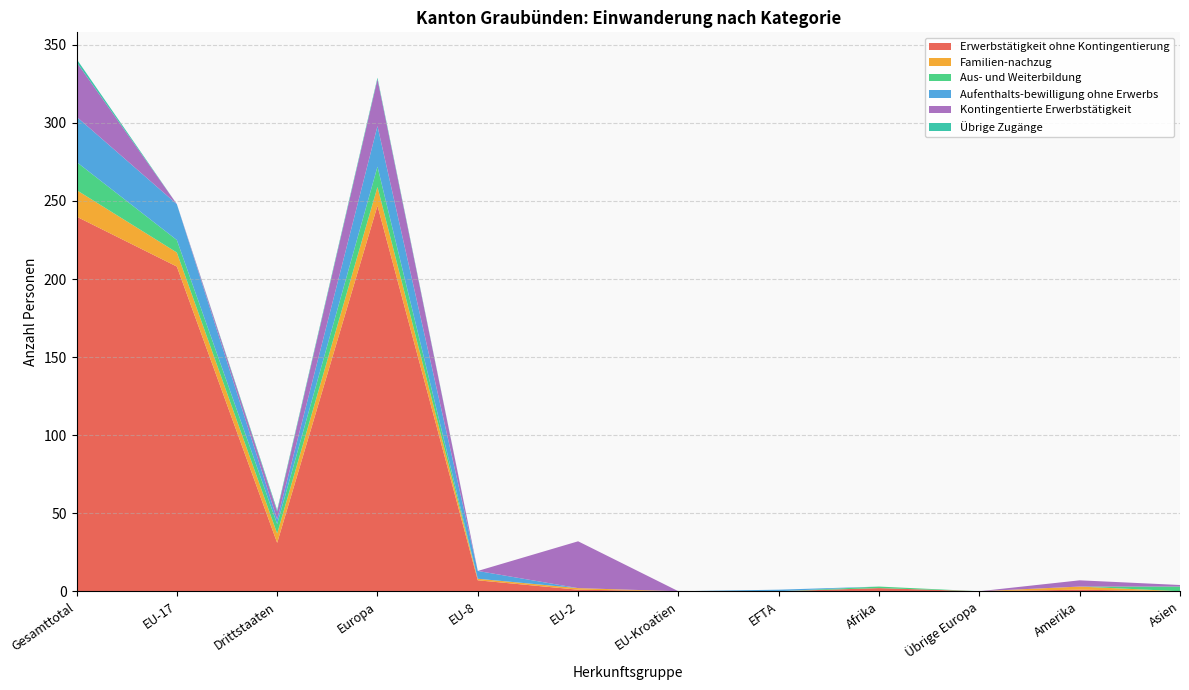

Reading left to right, extract all data points from this chart.

Erwerbstätigkeit ohne Kontingentierung: 240	208	31	247	7	1	0	0	2	0	1	0
Familien-nachzug: 17	9	6	12	1	1	0	0	0	0	2	0
Aus- und Weiterbildung: 18	8	6	13	0	0	0	0	1	0	0	3
Aufenthalts-bewilligung ohne Erwerbs: 29	23	3	26	5	0	0	1	0	0	0	0
Kontingentierte Erwerbstätigkeit: 35	0	5	30	0	30	0	0	0	0	4	1
Übrige Zugänge: 2	0	1	1	0	0	0	0	0	0	0	0